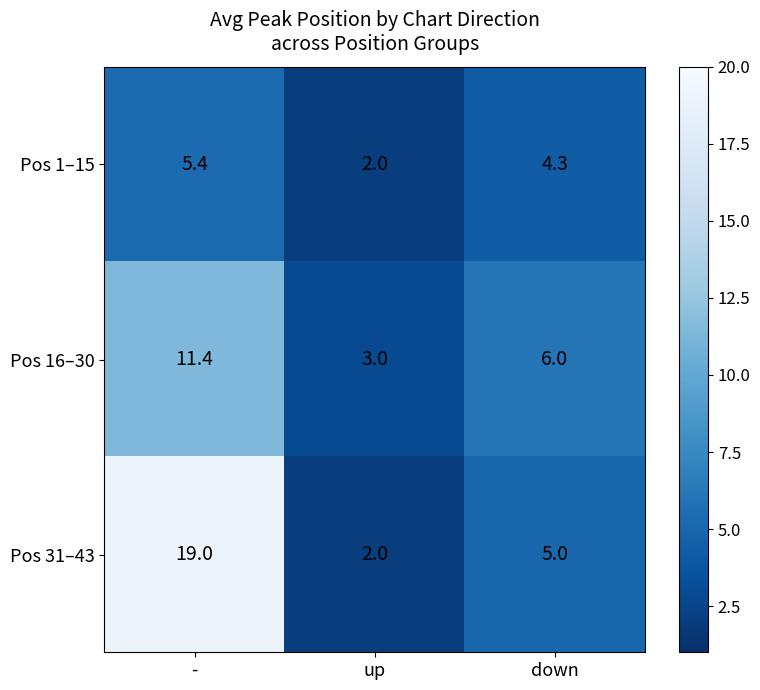

Reading right to left, what are all the values shown in this chart?

Pos 1–15: 4.3	2.0	5.4
Pos 16–30: 6.0	3.0	11.4
Pos 31–43: 5.0	2.0	19.0